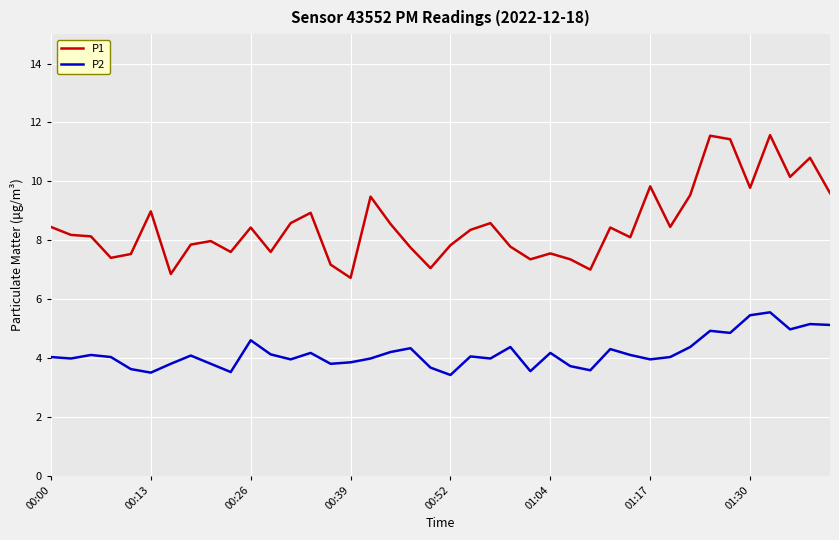

Rank the series by their maximum value, from highest to lowest.

P1, P2